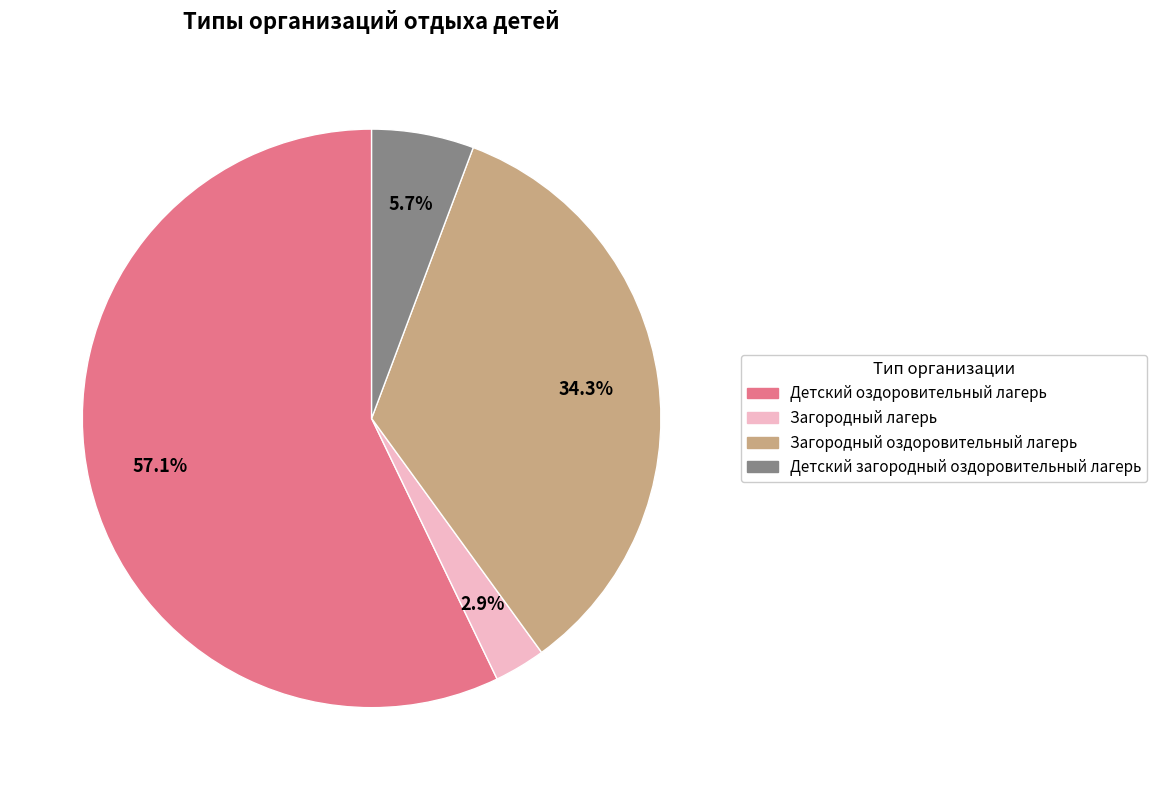

How many slices are in this pie chart?

4